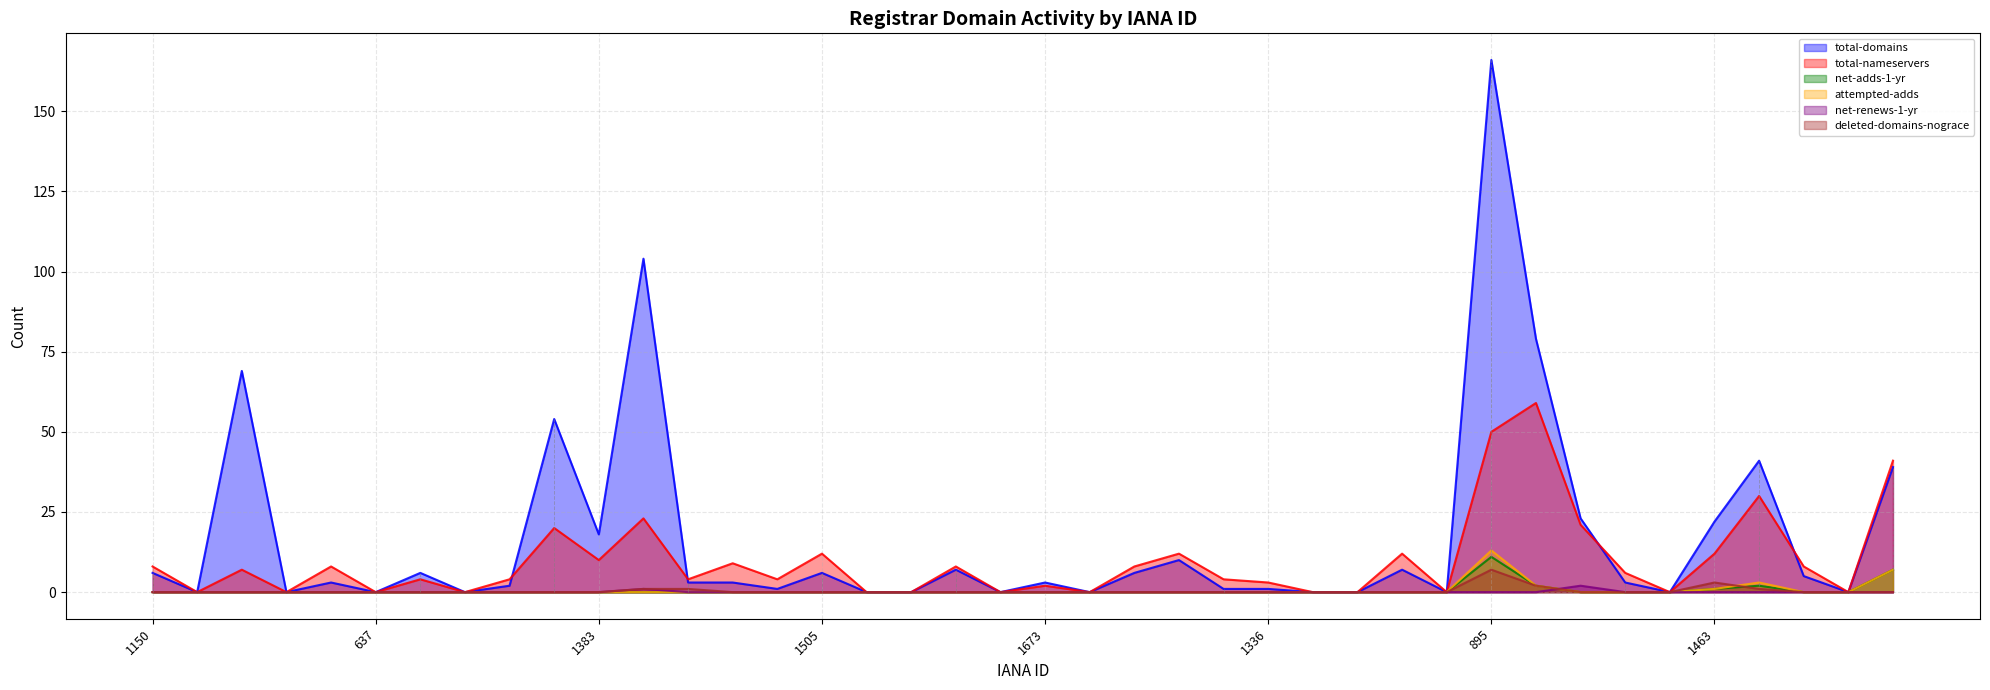

Between 1526 and 1290, which is larger?

1290